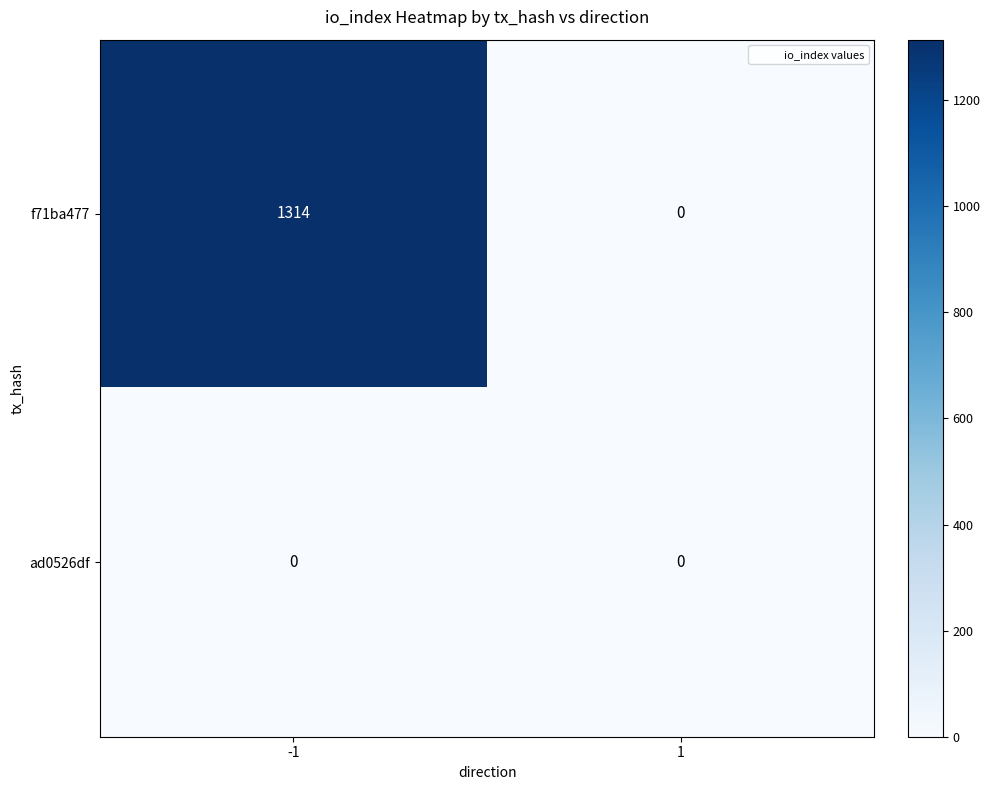

What is the sum of the f71ba477 values at 1 and -1?

1314